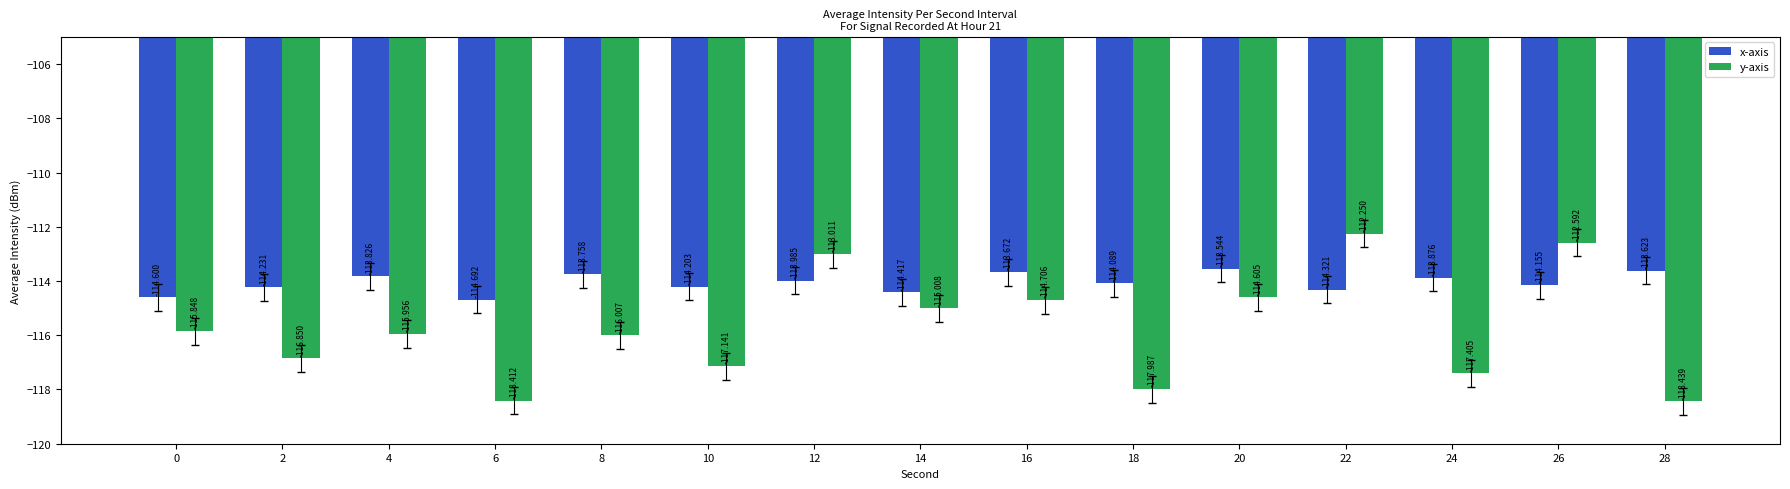

How many bars are there in each group?

2